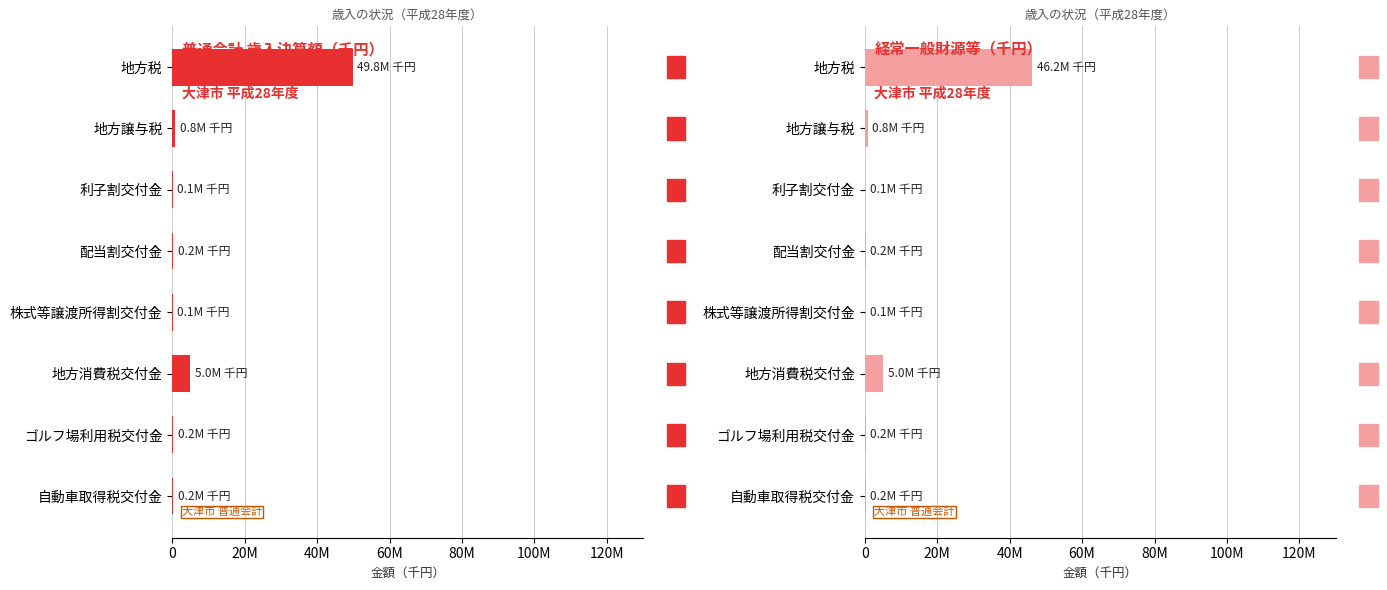

What are all the series names shown in the legend?

普通会計 歳入決算額（千円）, 経常一般財源等（千円）